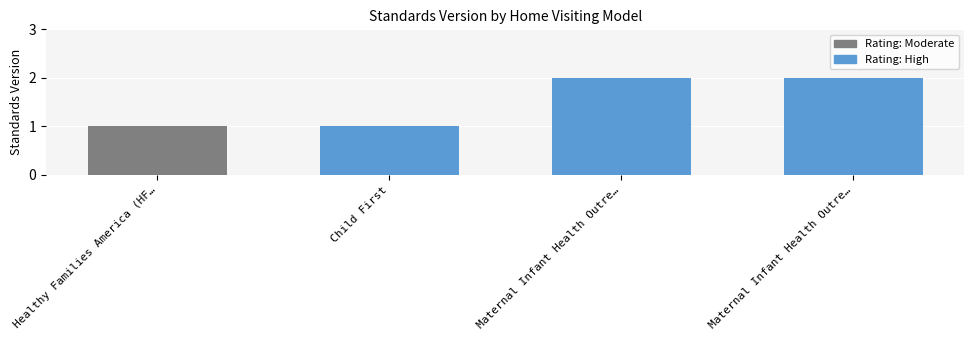

Does the chart contain any negative values?

No